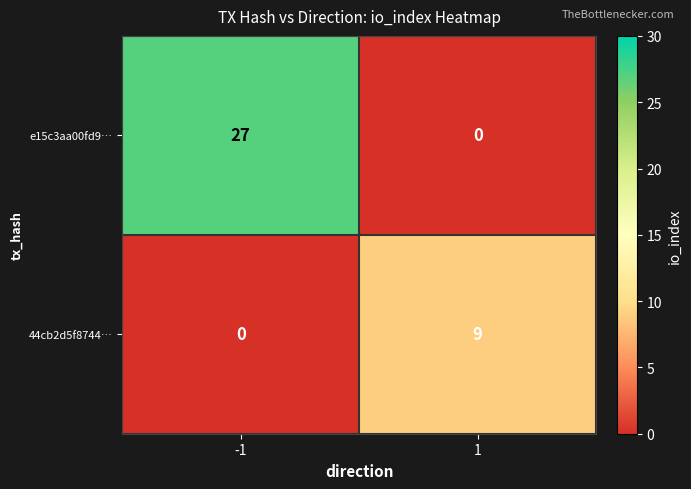

The value of e15c3aa00fd9… at -1 is 46. True or false?

False